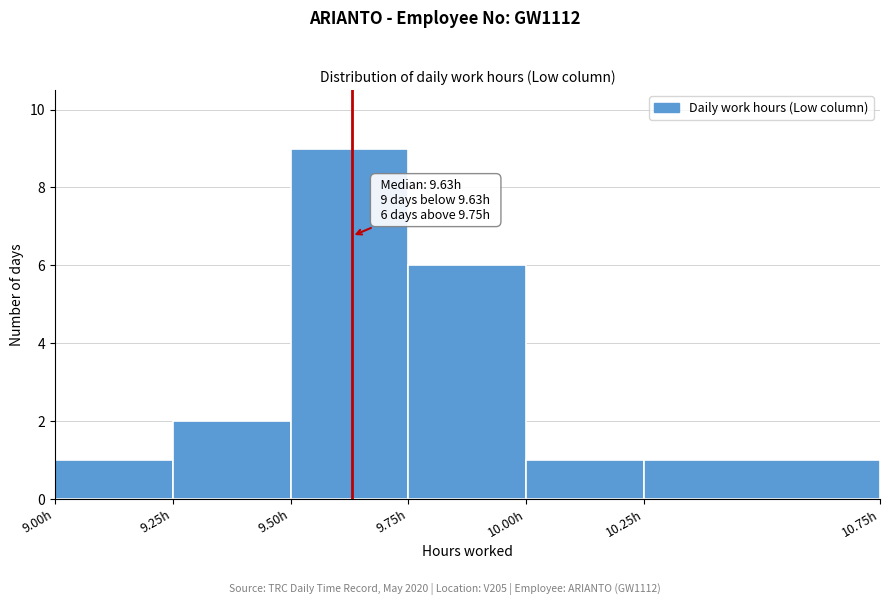

Which range on the x-axis has the tallest bar?

9.50 to 9.75